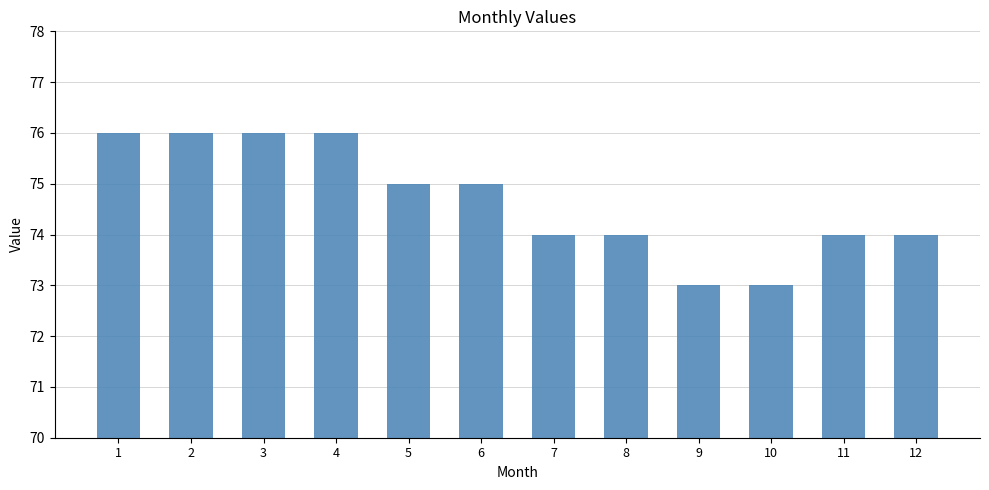

What is the value of the 4th bar from the left?

76